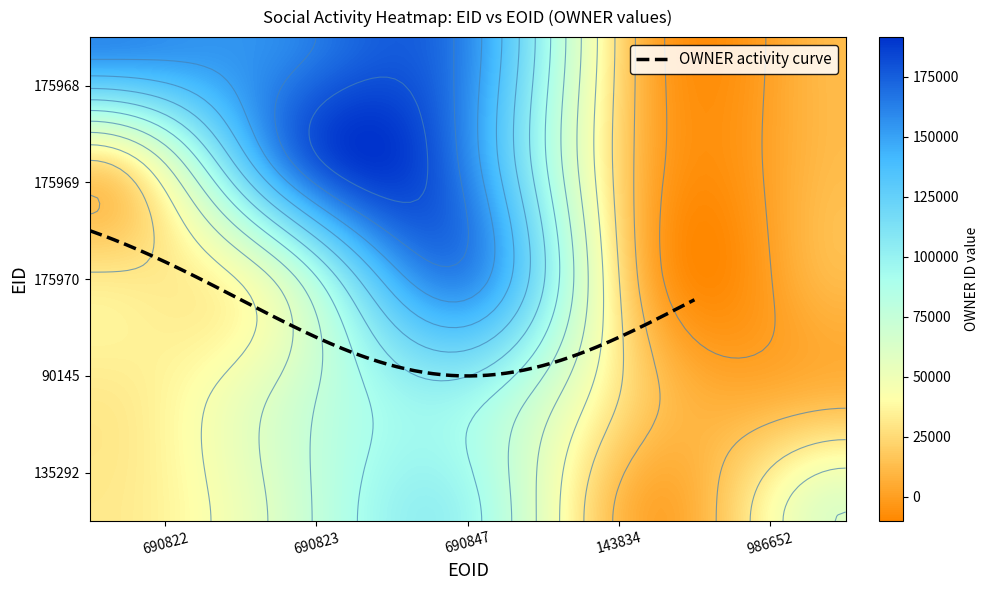

What is the difference between the maximum and minimum values in the 986652 series?

60604